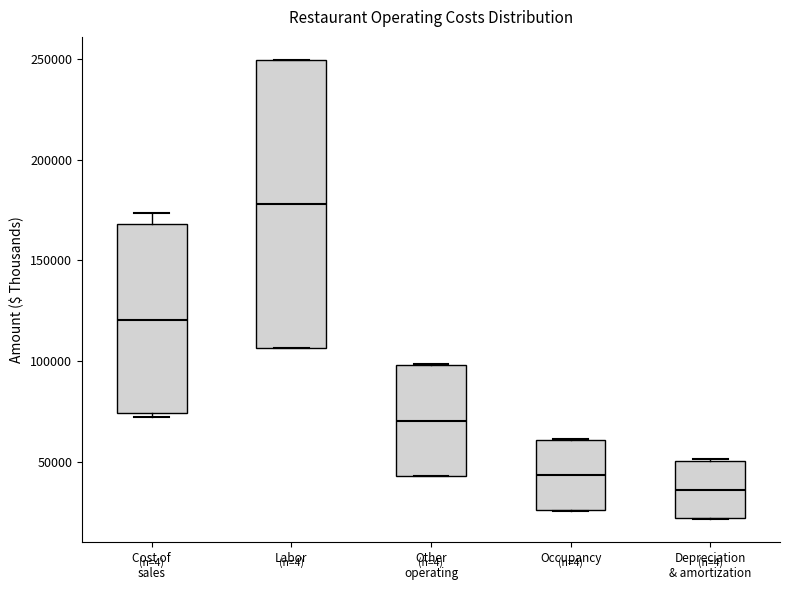

Comparing the boxes themselves (not the whiskers), which one is the tallest?

Labor